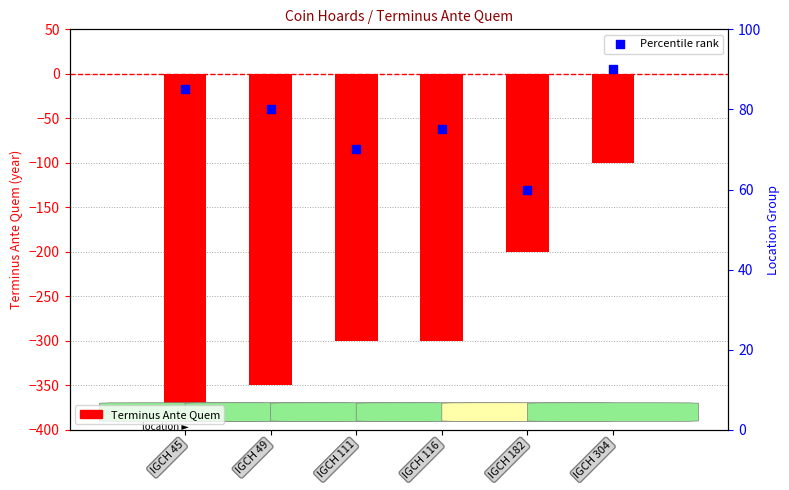

Which series reaches the minimum Y coordinate?

Terminus Ante Quem